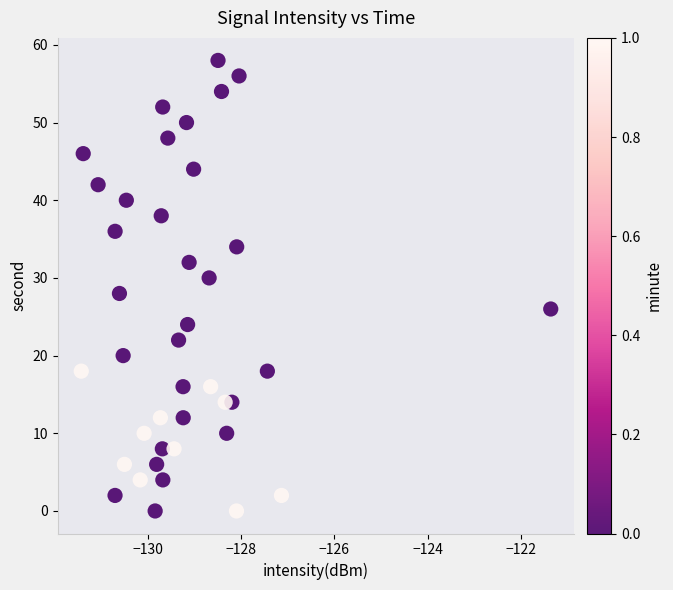

How many data points are displayed?

40